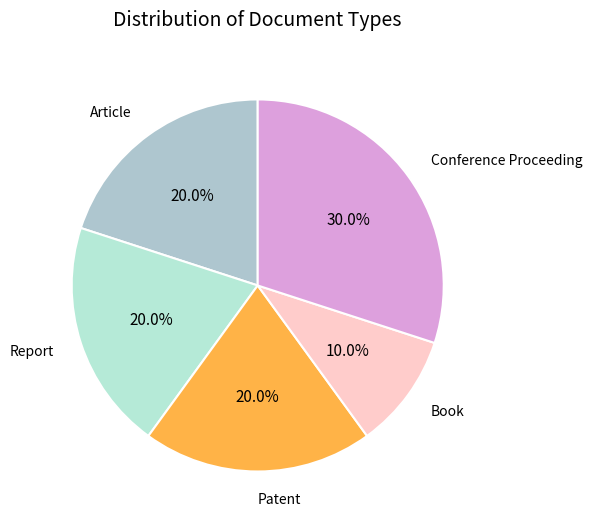

How many slices are in this pie chart?

5